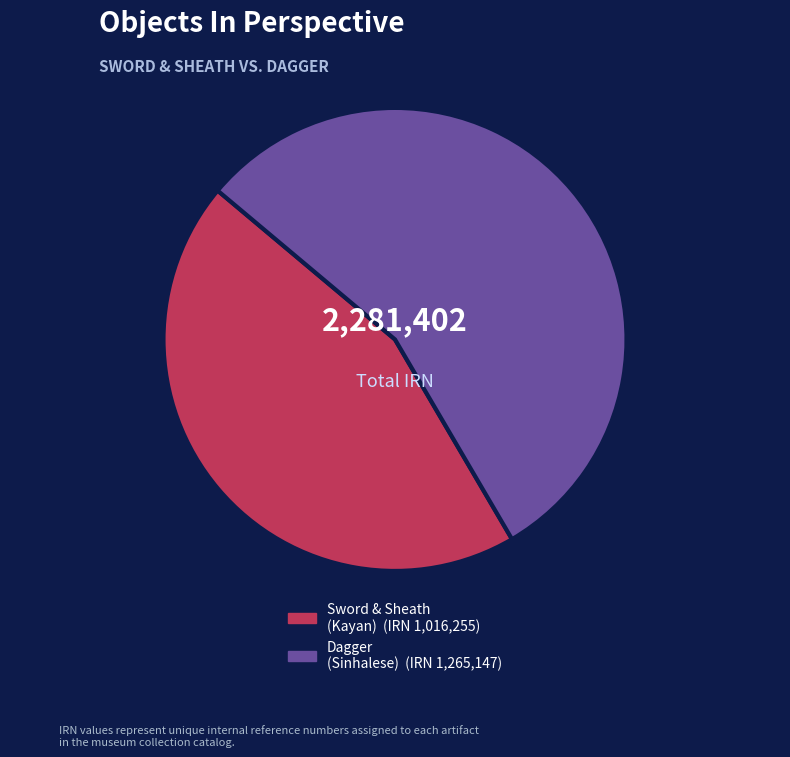

Is there any slice that represents more than half of the pie?

Yes